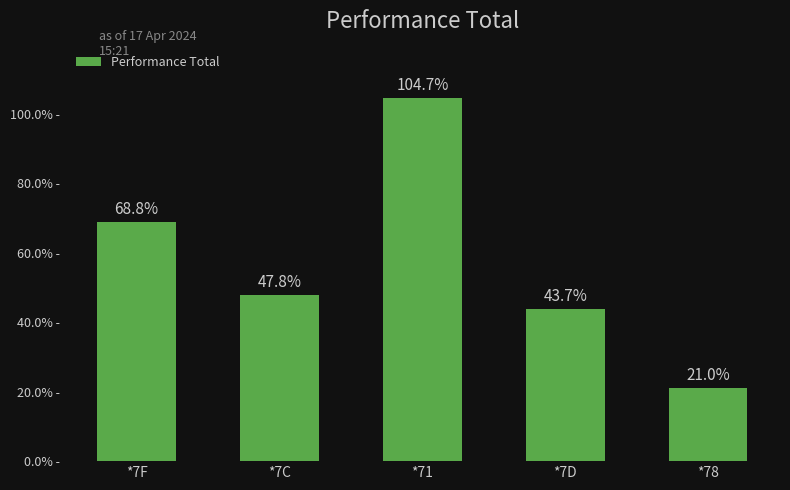

What is the change in value from *7F to *7C?

-21.0